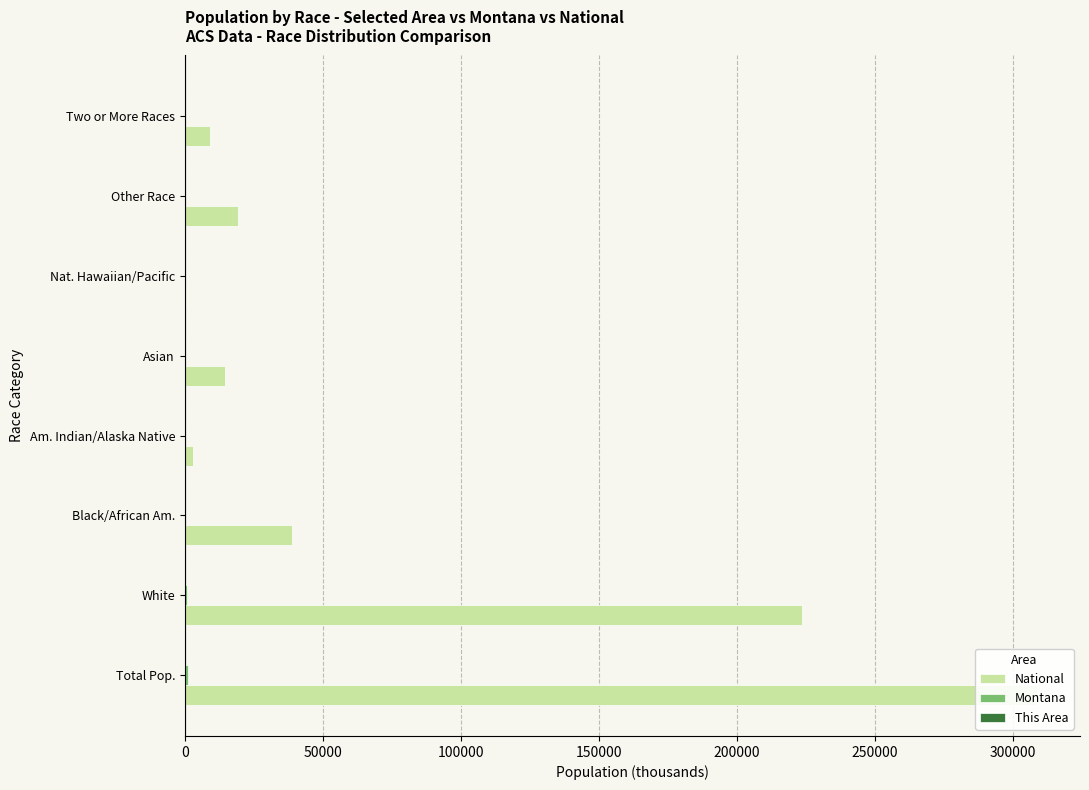

How many data points in Montana are less than 24?

4